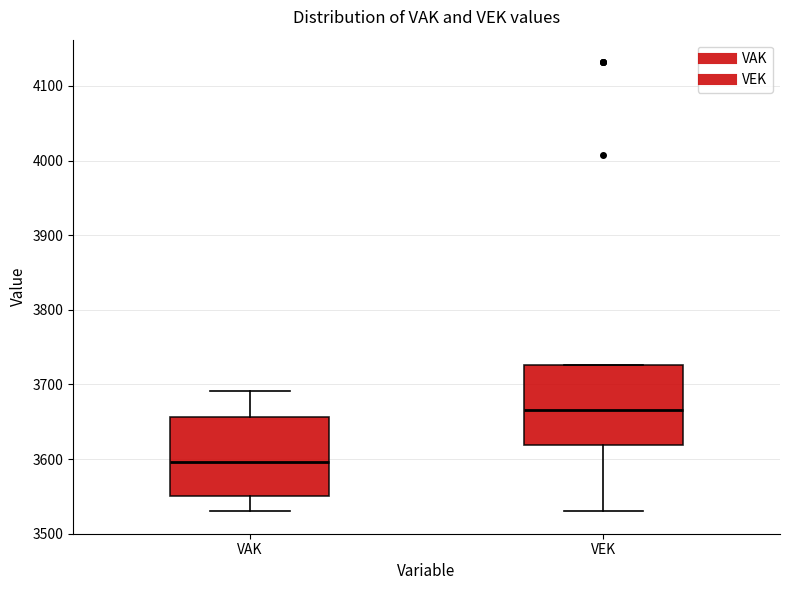

Reading left to right, transcribe this box plot: for each box, give where its median line is, the range the box spans, and where its two whiskers end, as read against the y-axis. The values are not printed on the chart, so give them approximately, as read against the axis.

VAK: median 3600, box 3550 to 3660, whiskers 3530 to 3690
VEK: median 3670, box 3620 to 3730, whiskers 3530 to 3730